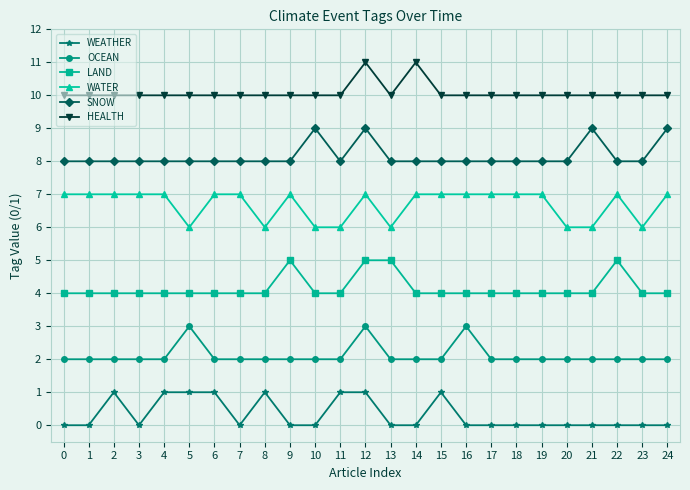

Does the chart have visible grid lines?

Yes